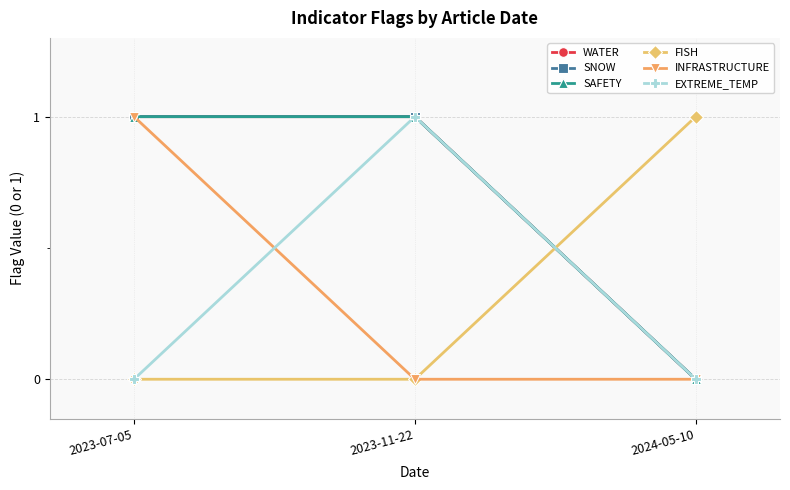

What is the spread (max minus min) of values at 2023-07-05?

1